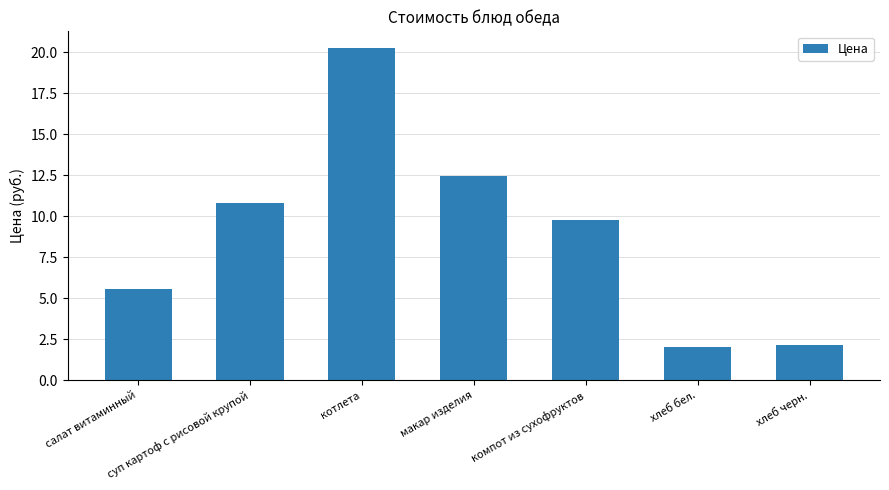

How many data points are above 9?

4